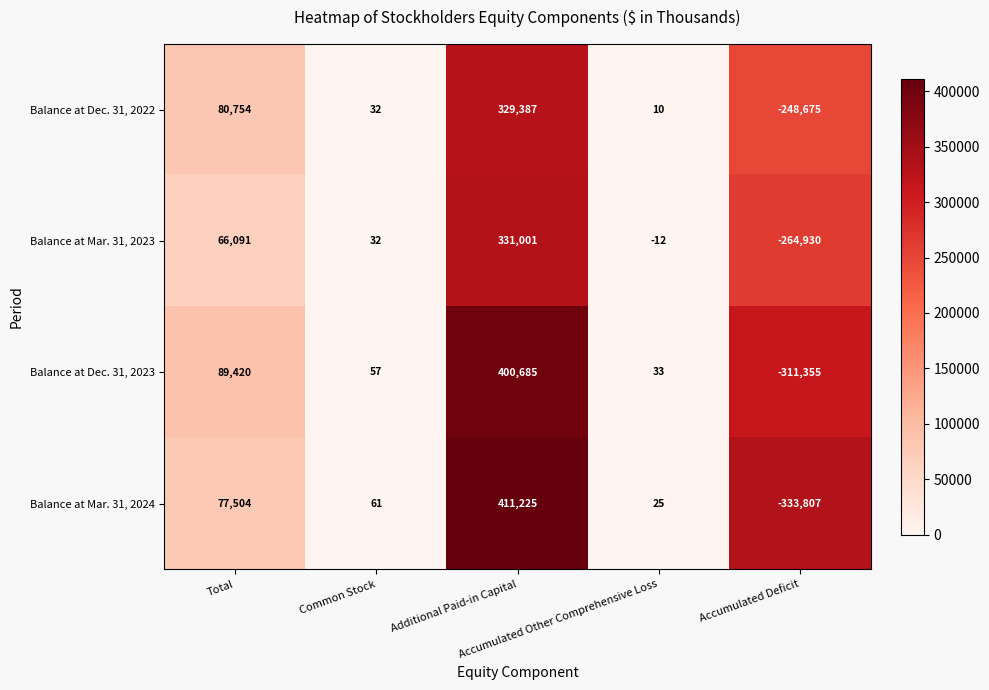

Which series has the largest range (max minus min)?

Balance at Mar. 31, 2024